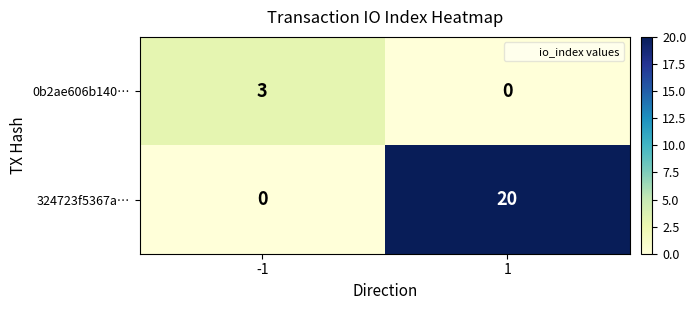

The 324723f5367a… series shows 28 at 1. True or false?

False